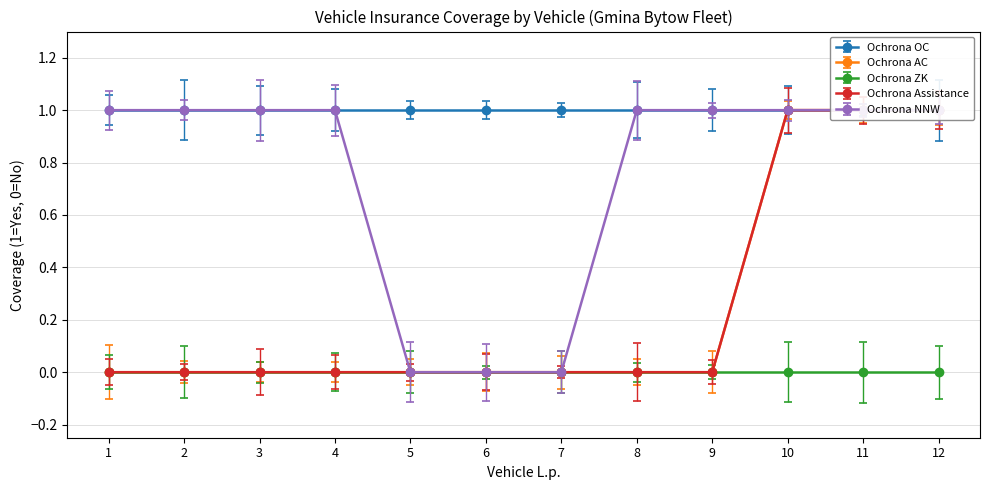

True or false: Ochrona AC and Ochrona Assistance intersect in this chart.

False